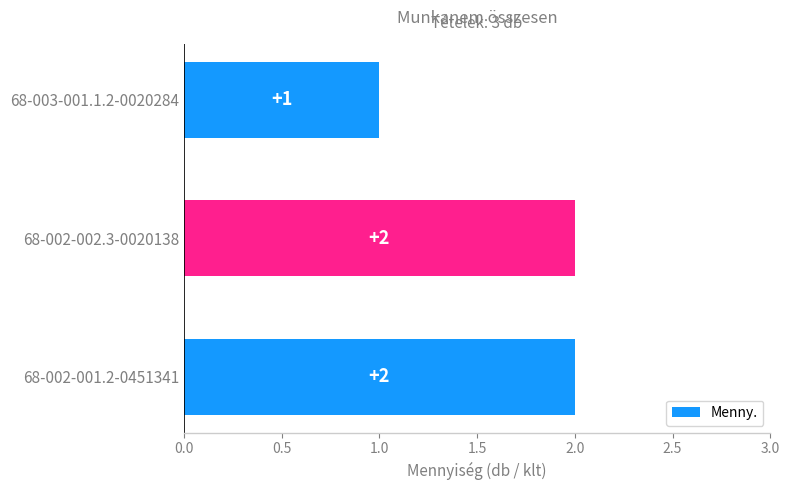

How many values are between 1 and 2?

3